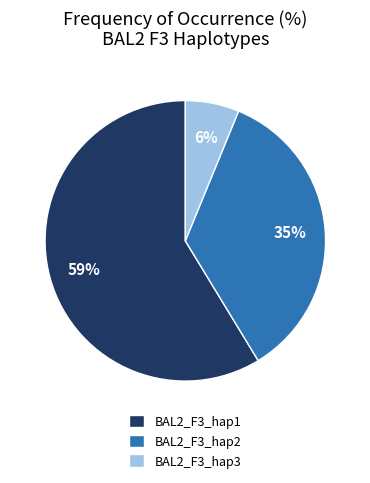

To the nearest percent, what percentage of the pie is BAL2_F3_hap1?

59%